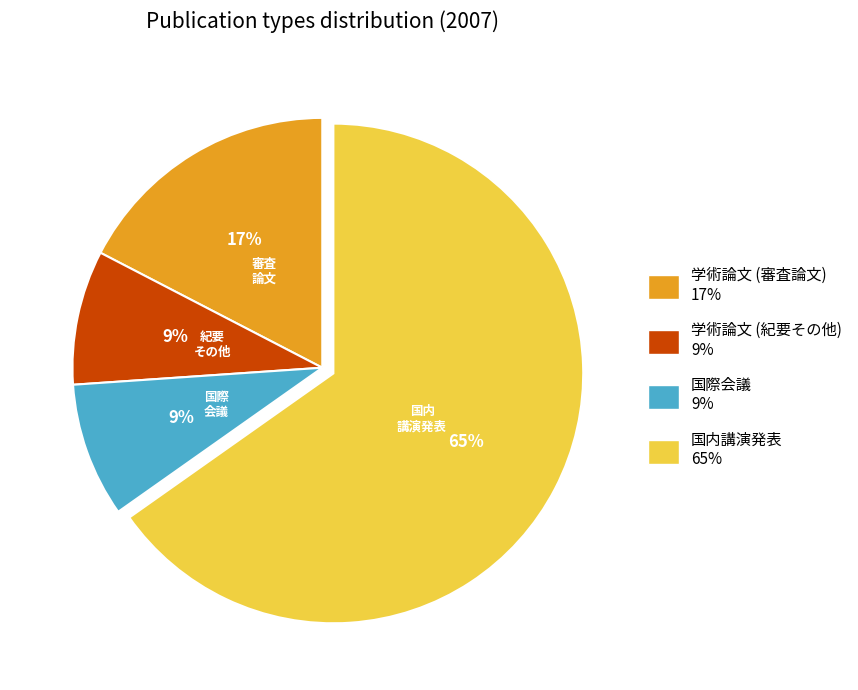

To the nearest percent, what is the combined percentage of 学術論文 (紀要その他) and 学術論文 (審査論文)?

26%